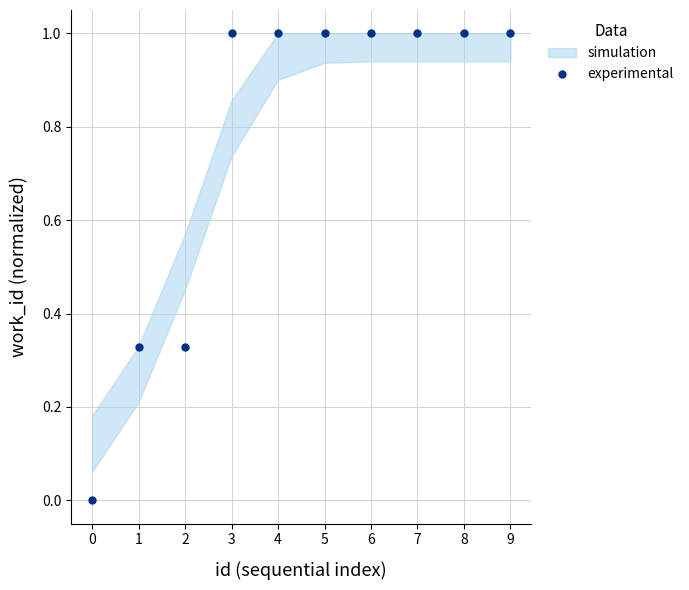

List the labels in order of value, largest first.

3, 4, 5, 6, 7, 8, 9, 1, 2, 0